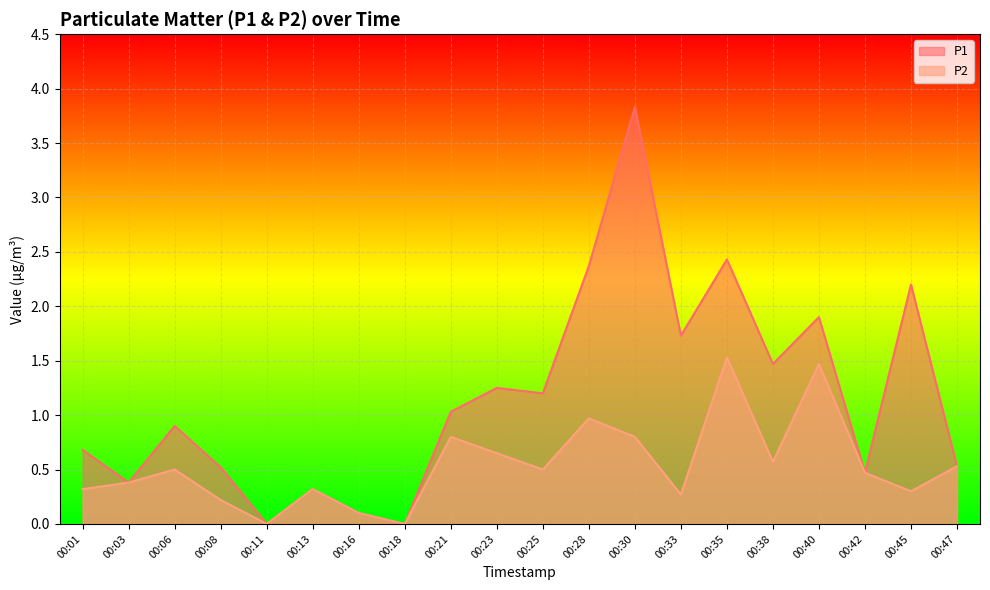

True or false: P2 and P1 intersect in this chart.

False